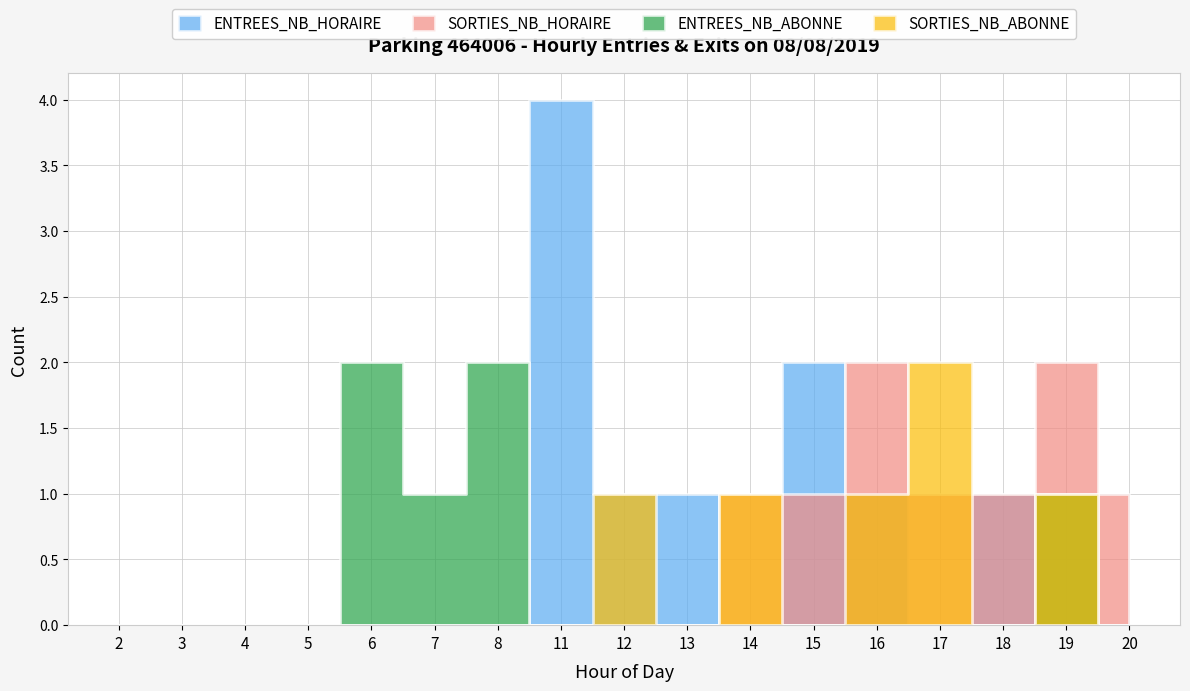

List the labels in order of SORTIES_NB_ABONNE value, smallest first.

2, 3, 4, 5, 6, 7, 8, 11, 13, 15, 18, 20, 12, 14, 16, 19, 17